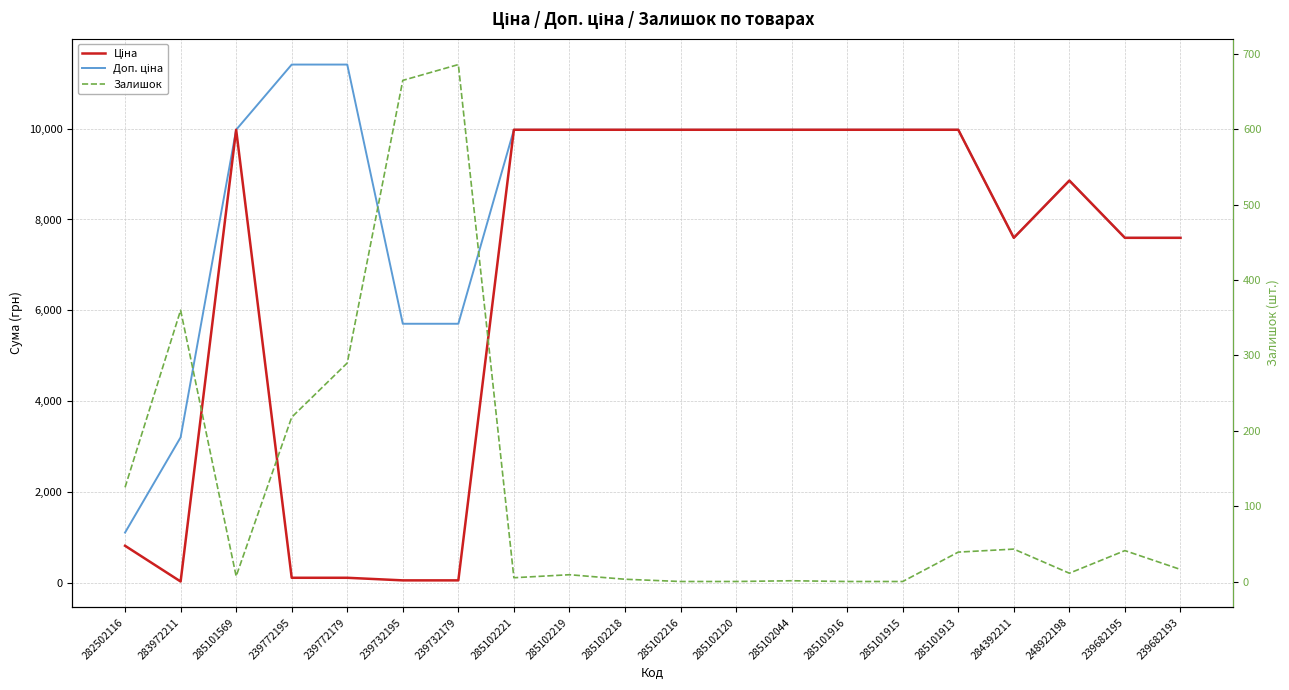

Count the number of data series in this chart.

3